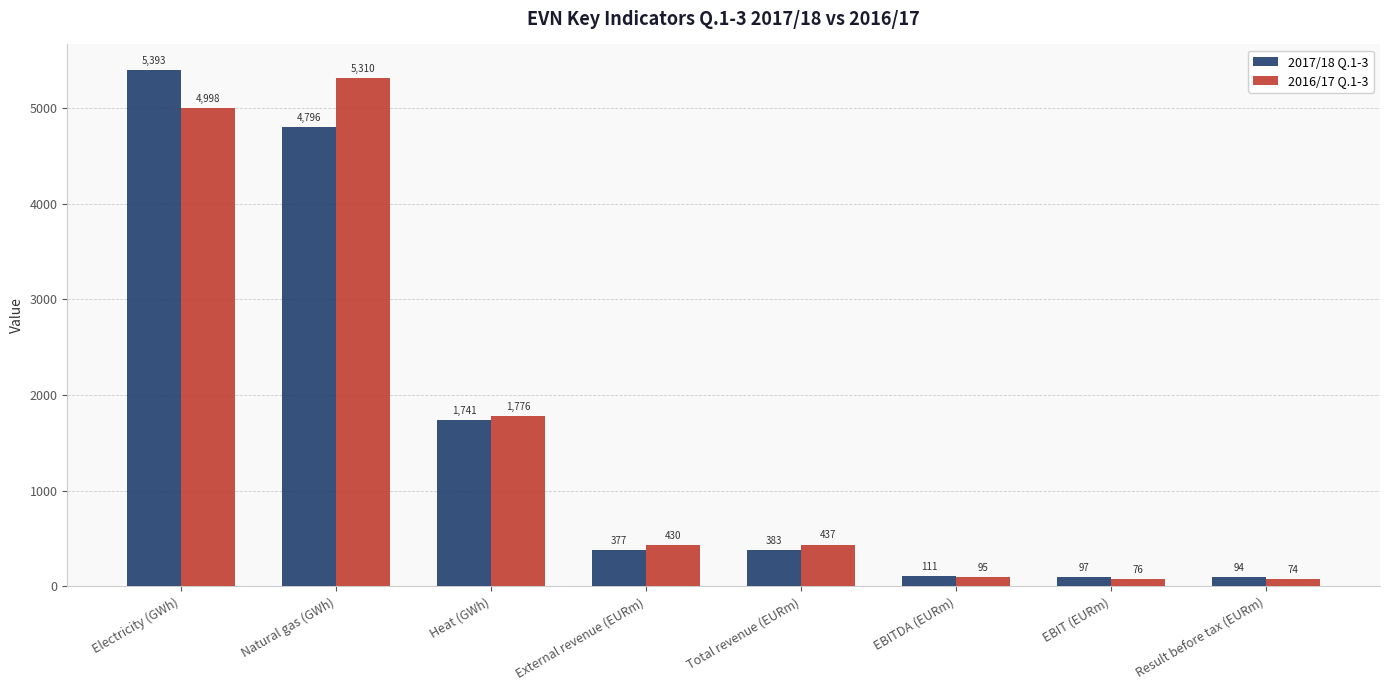

How many values in the 2016/17 Q.1-3 series are below 436?

4